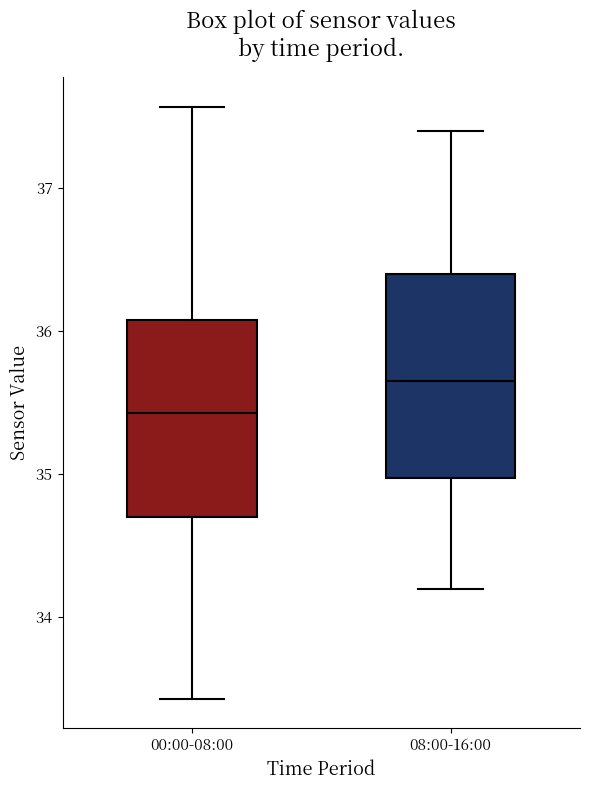

Where is the lower edge of the box for 00:00-08:00 on the y-axis? The values are not printed on the chart, so give them approximately, as read against the axis.

34.7